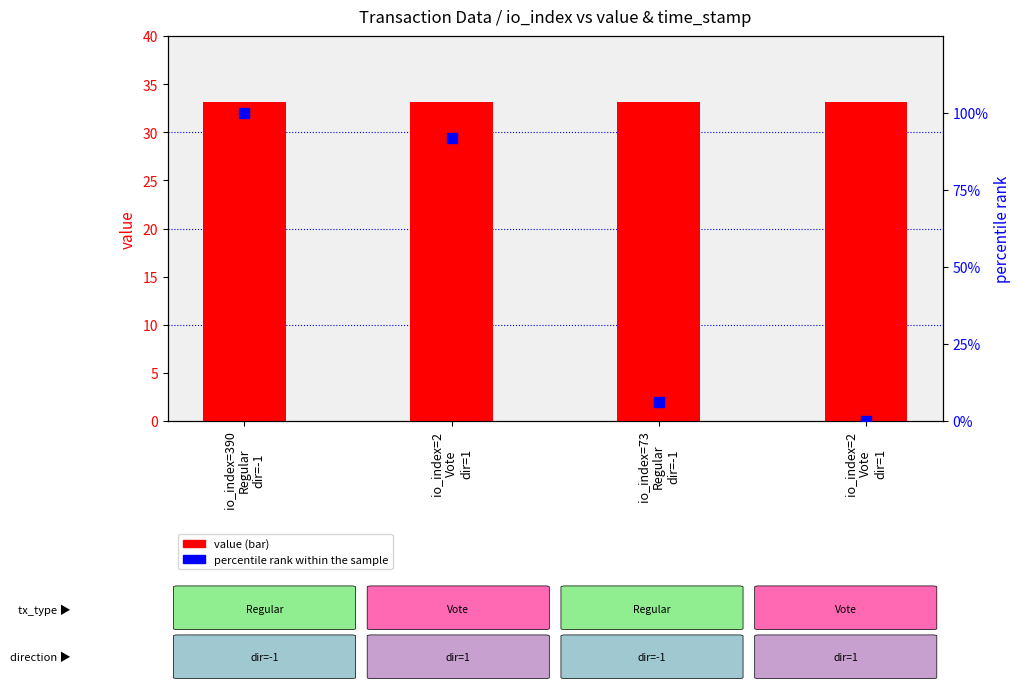

At how many categories does at least one series exceed 5?

4